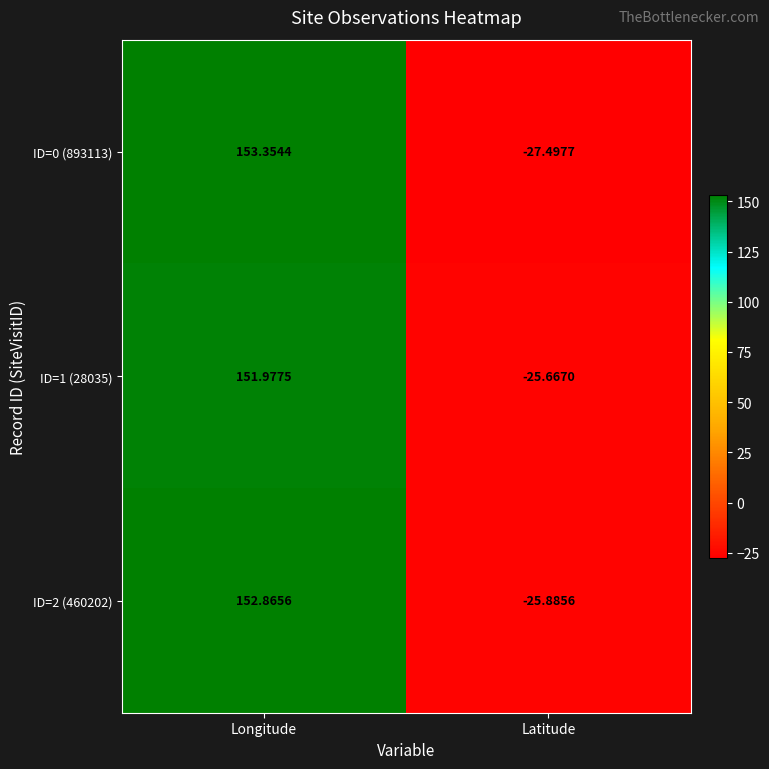

At which label does ID=1 (28035) first exceed 151?

Longitude